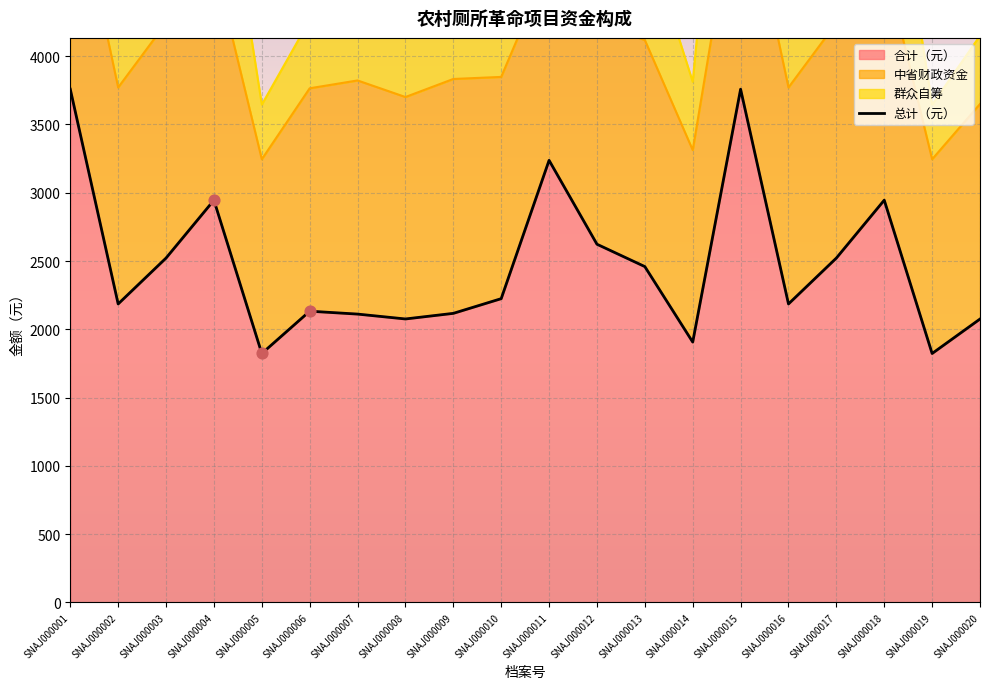

Which has a higher value, SNAJ000011 or SNAJ000015?

SNAJ000015